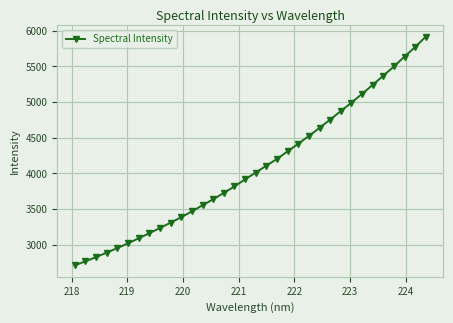

What is the difference between the second highest and minimum values?

3064.9